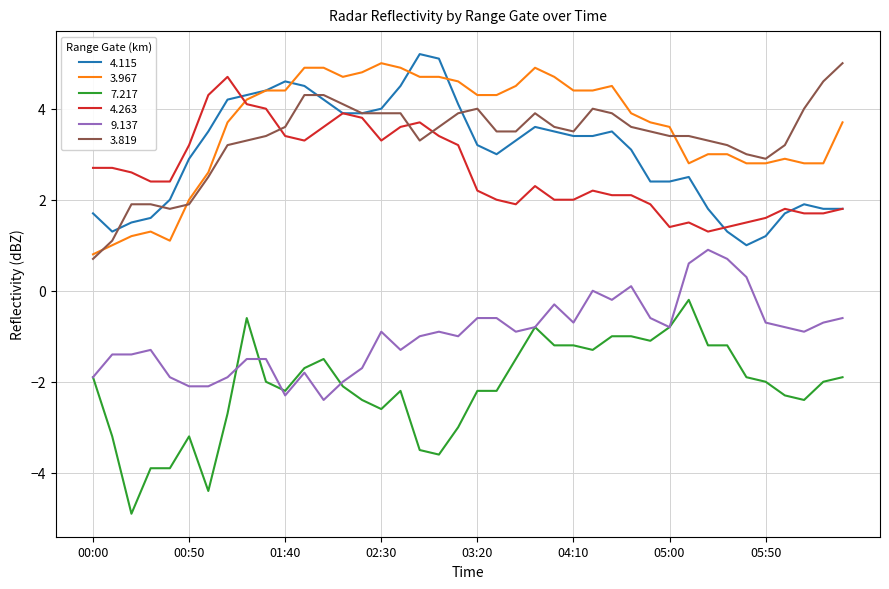

True or false: 9.137 and 3.967 intersect in this chart.

False